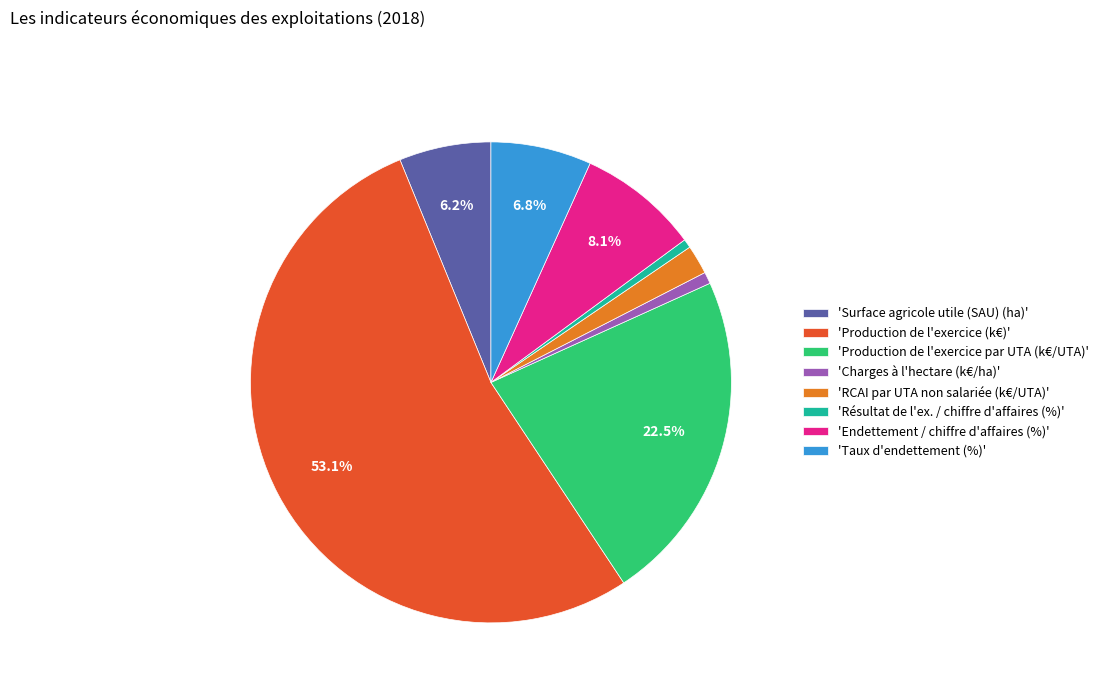

Does 'Résultat de l'ex. / chiffre d'affaires (%)' account for over 50% of the chart?

No